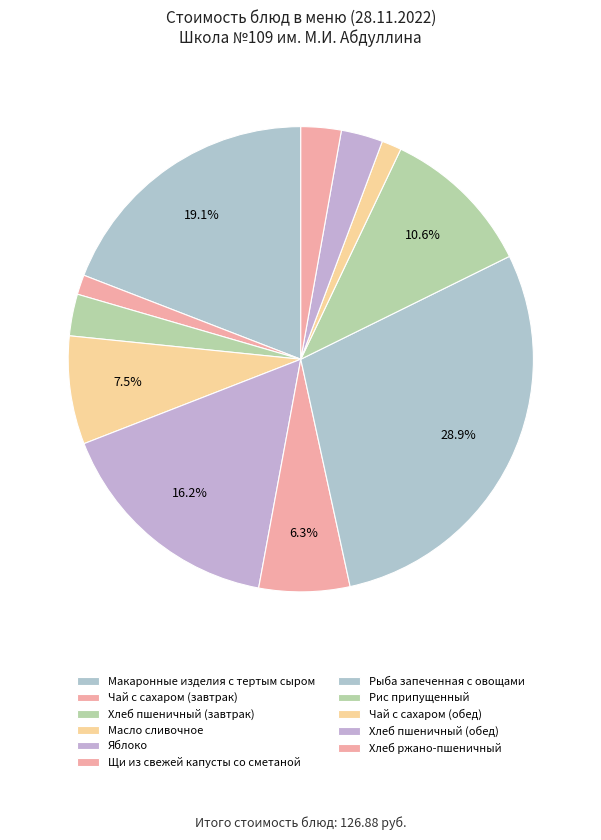

To the nearest percent, what is the average slice percentage?

9%